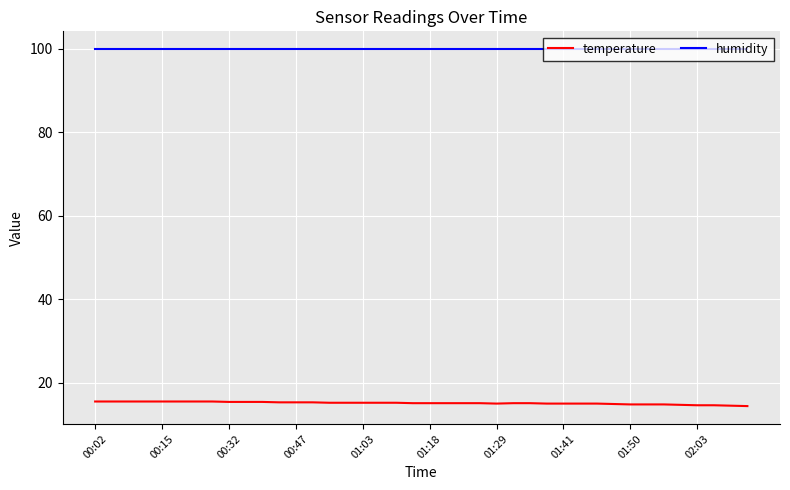

True or false: humidity and temperature cross at least once.

False